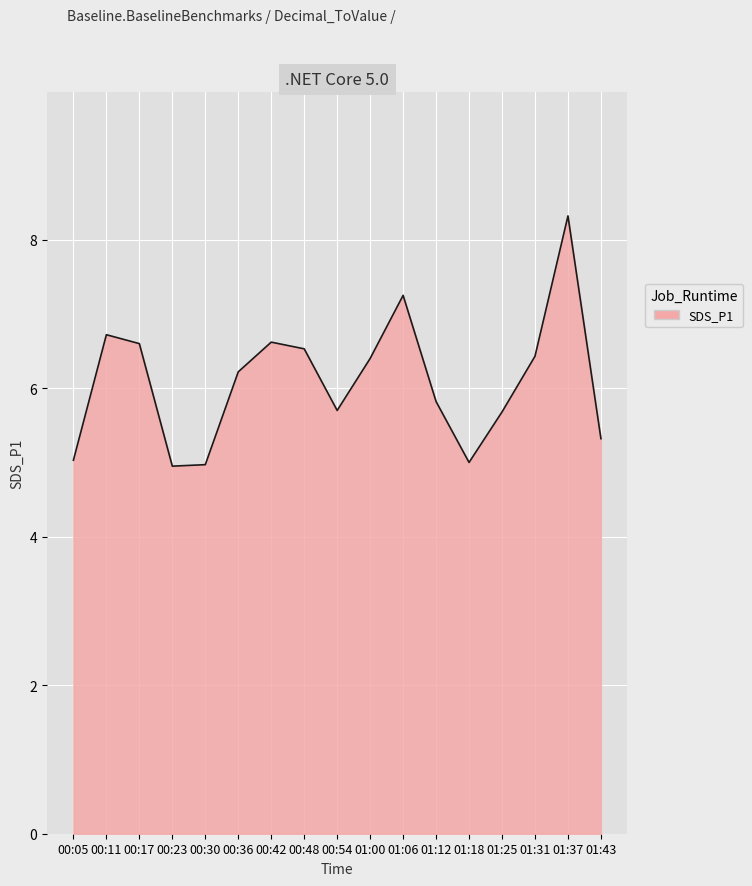

What position from the right is 00:11?

16